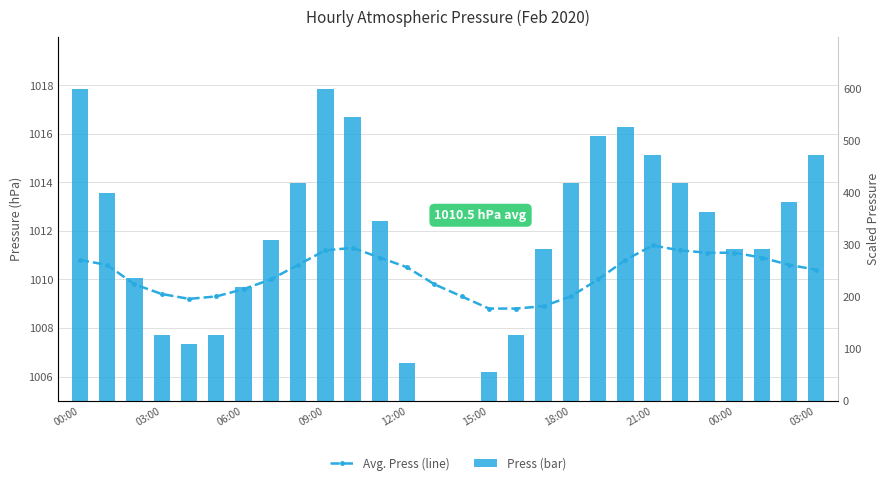

What is the greatest value displayed?

1011.4